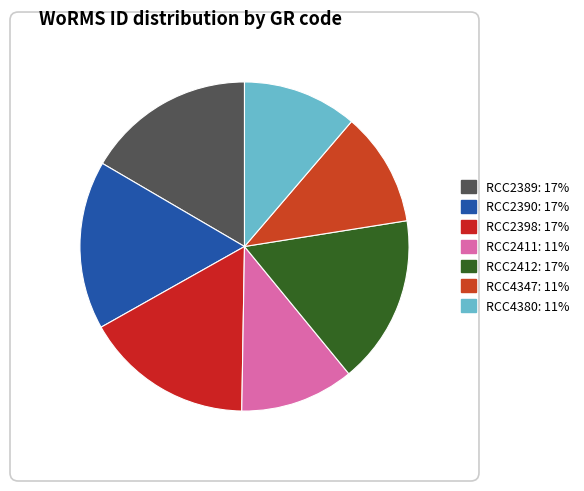

What is the ratio of the value at RCC4380 to the value at RCC2411?

1.0